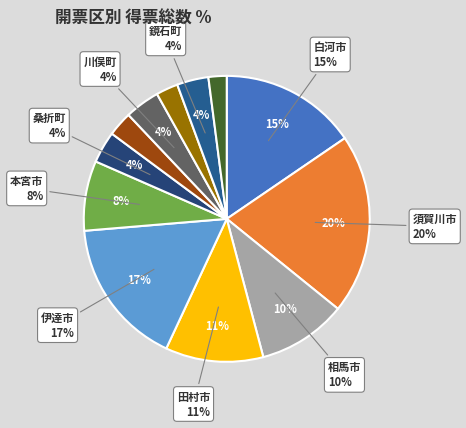

Between 田村市 and 須賀川市, which is larger?

須賀川市